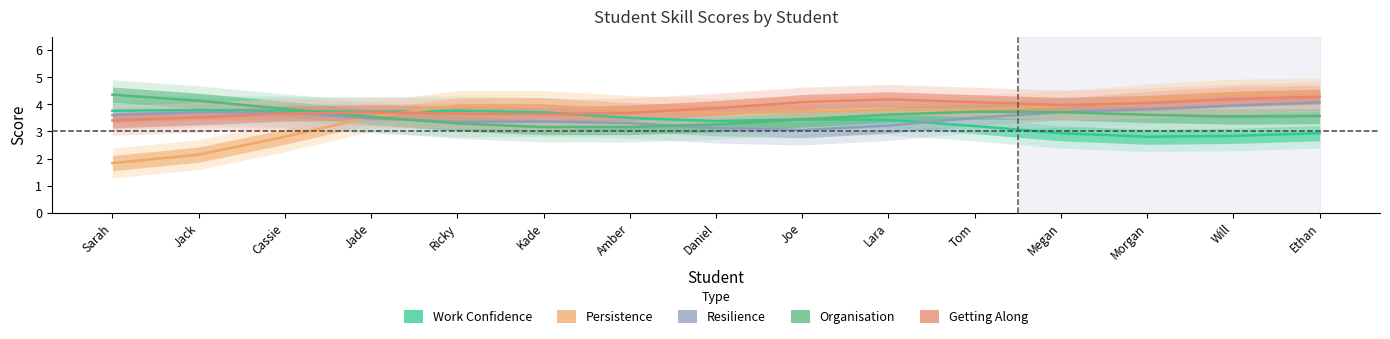

How many values in the Persistence series are below 3?

3